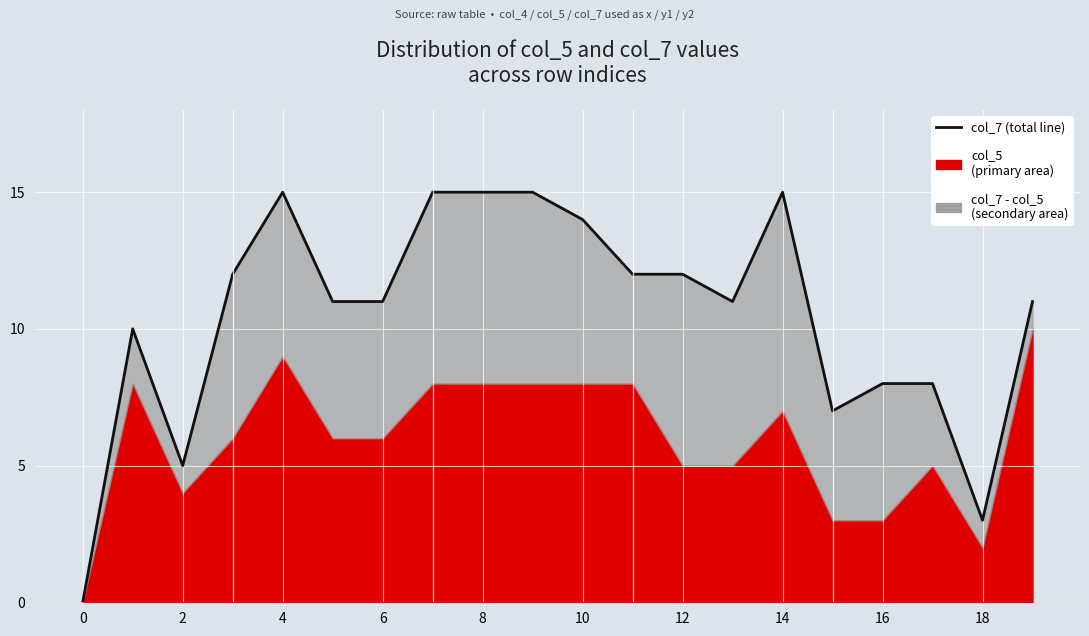

What is the ratio of the value at 14 to the value at 12?

1.4